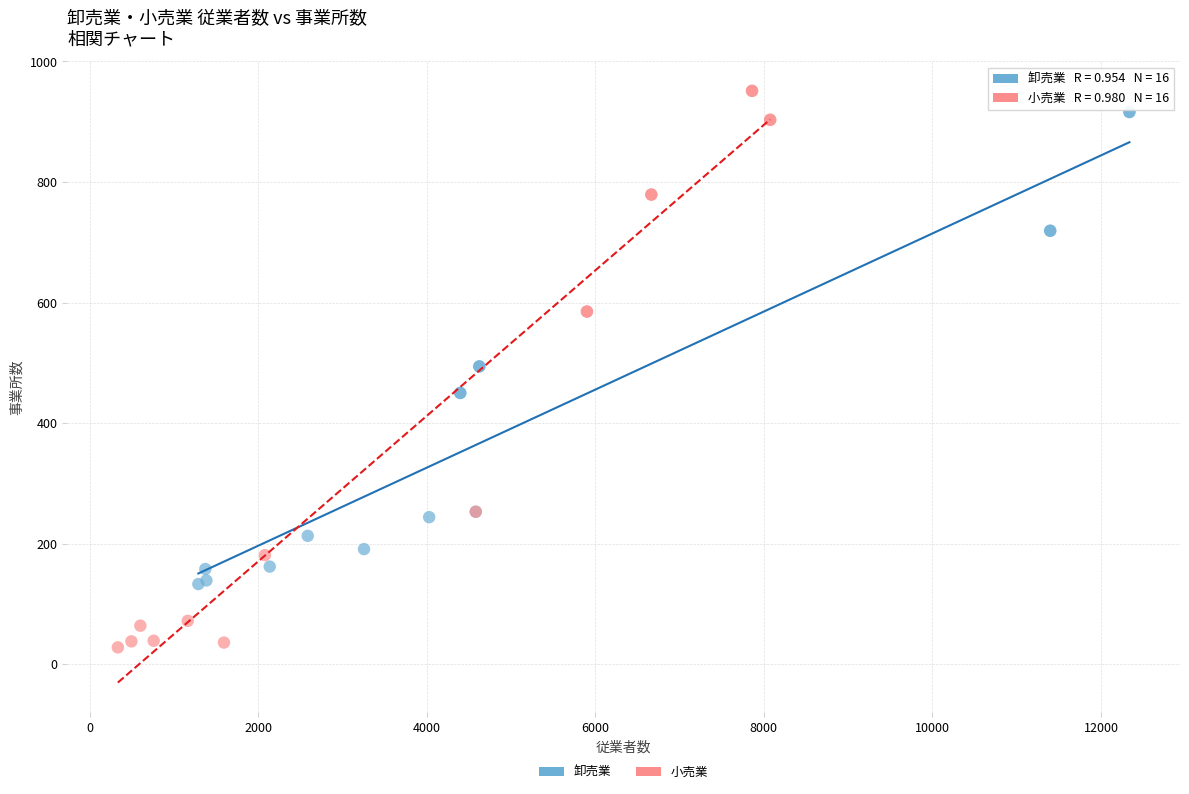

Which series reaches the maximum Y coordinate?

小売業